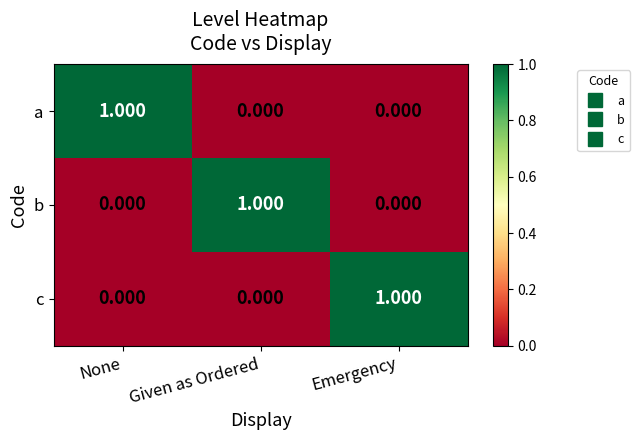

At how many categories does at least one series exceed 0?

3